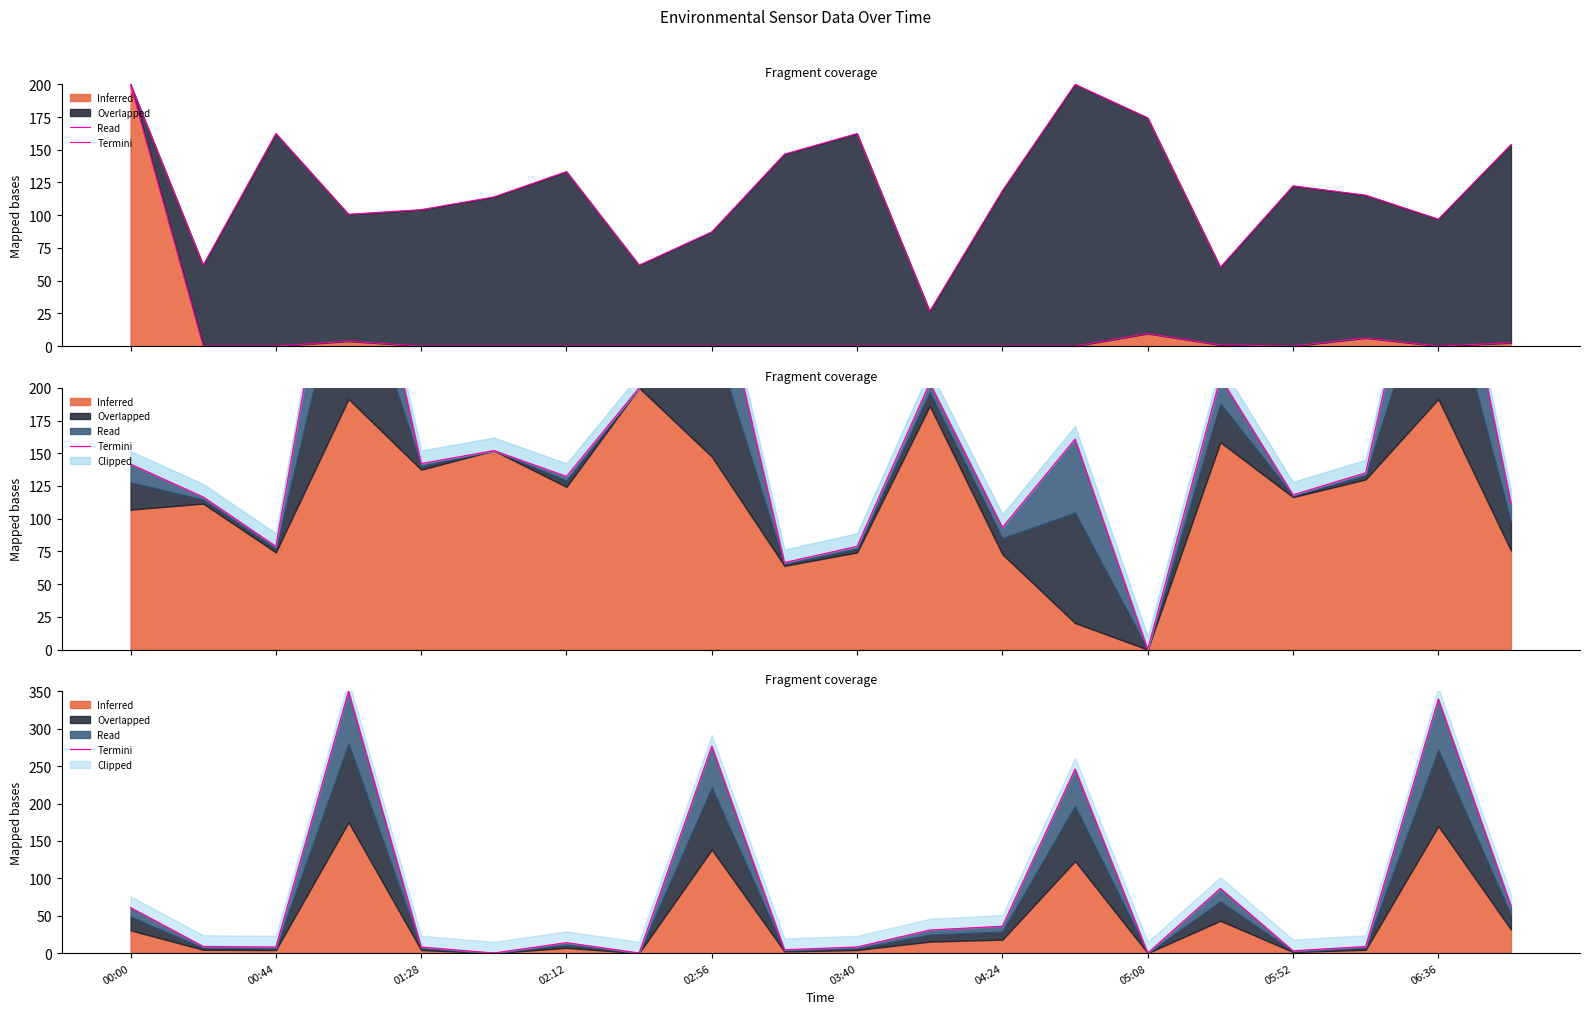

How many points are lower than both their immediate neighbors (excluding endpoints)?

6